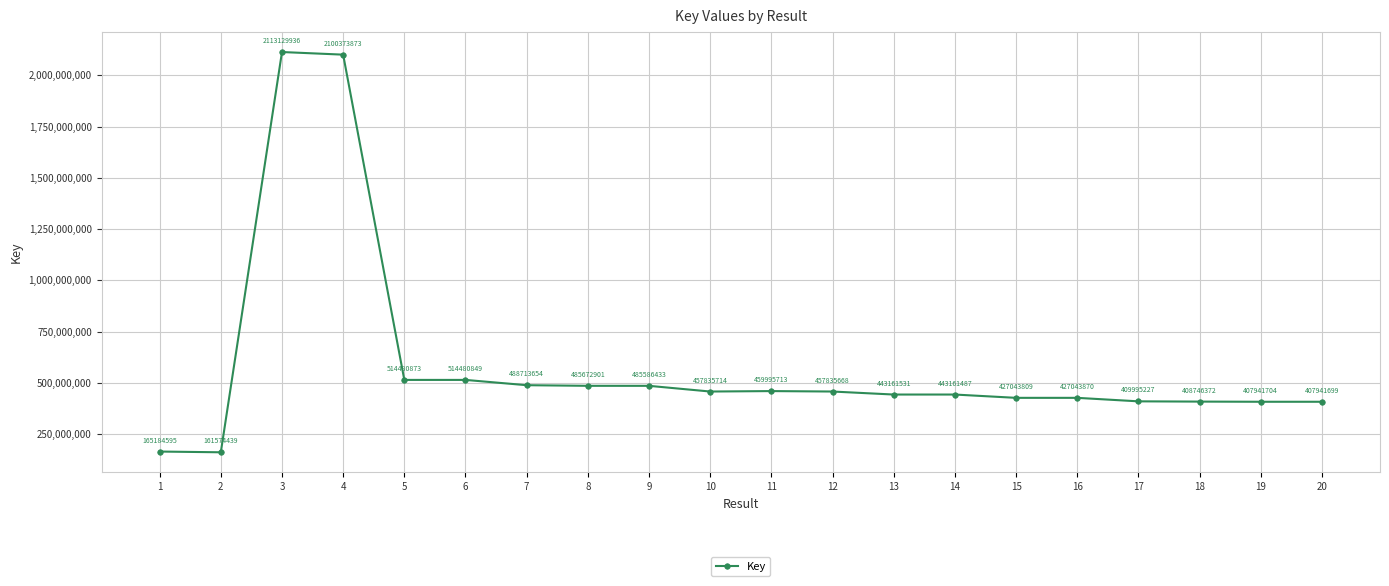

Reading left to right, transcribe all the data shown in this chart.

1=165184595	2=161574439	3=2113129936	4=2100373873	5=514480873	6=514480849	7=488713654	8=485672901	9=485586433	10=457835714	11=459995713	12=457835668	13=443161531	14=443161487	15=427043809	16=427043870	17=409995227	18=408746372	19=407941704	20=407941699